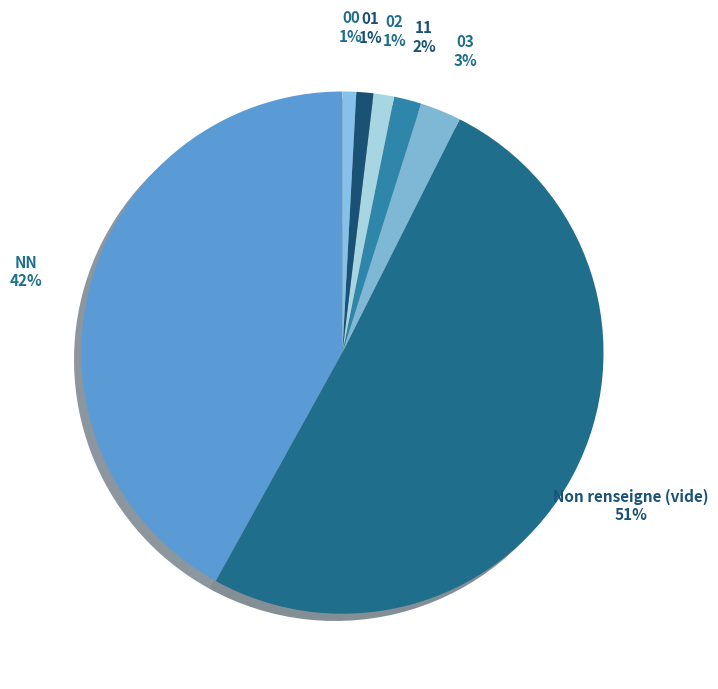

To the nearest percent, what is the combined percentage of 03 and 02?

4%